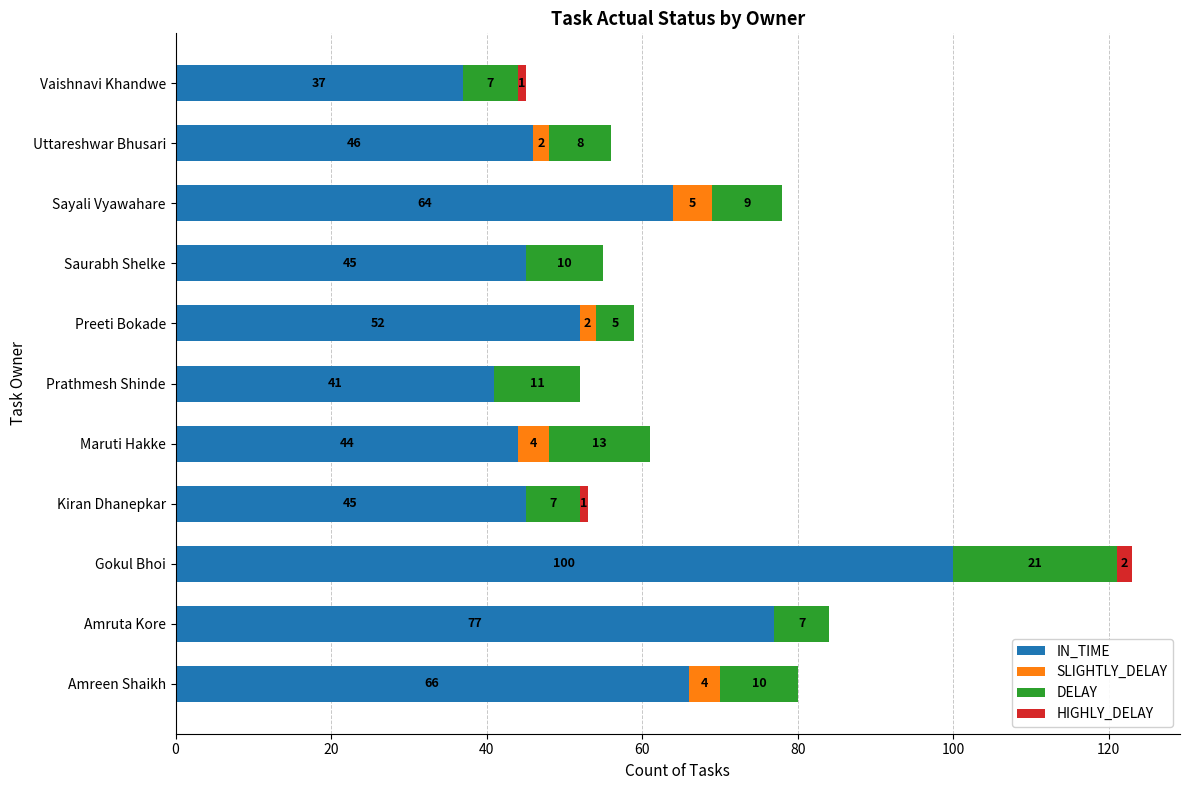

How many distinct data groups are displayed?

4